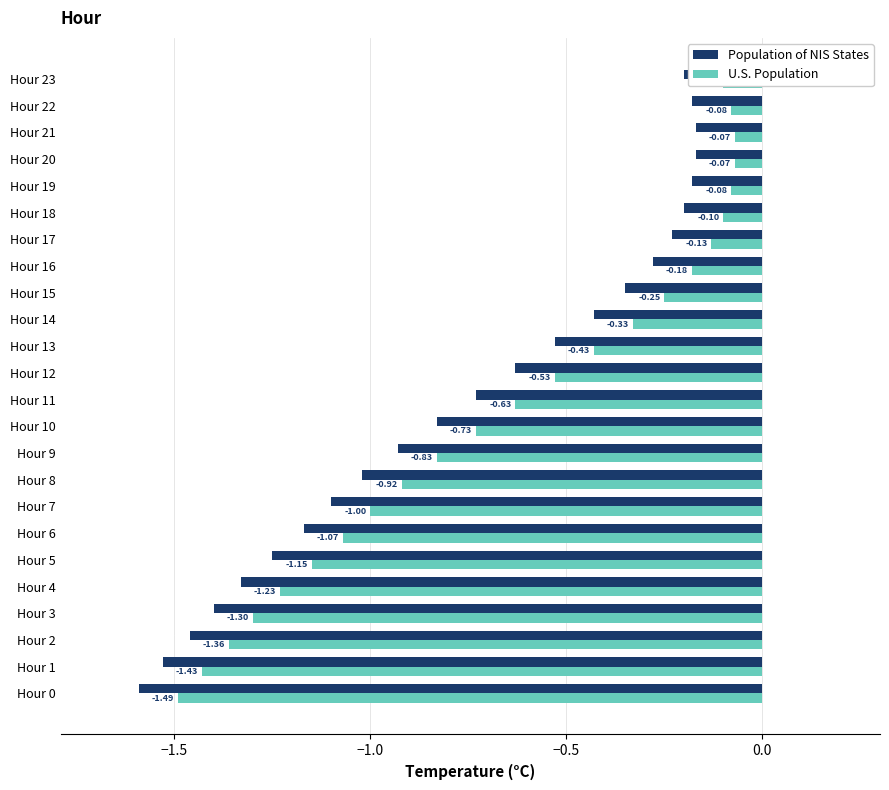

Is the value of U.S. Population at Hour 12 greater than the value of Population of NIS States at Hour 21?

No